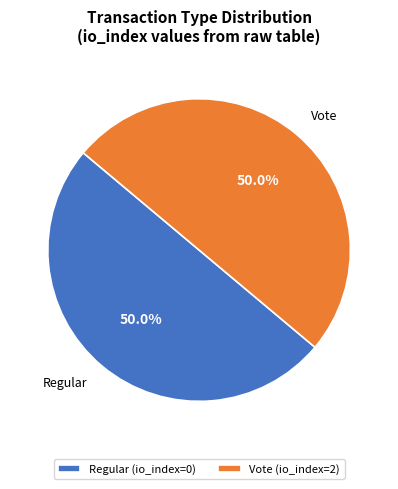

What is the ratio of the value at Regular to the value at Vote?

1.0